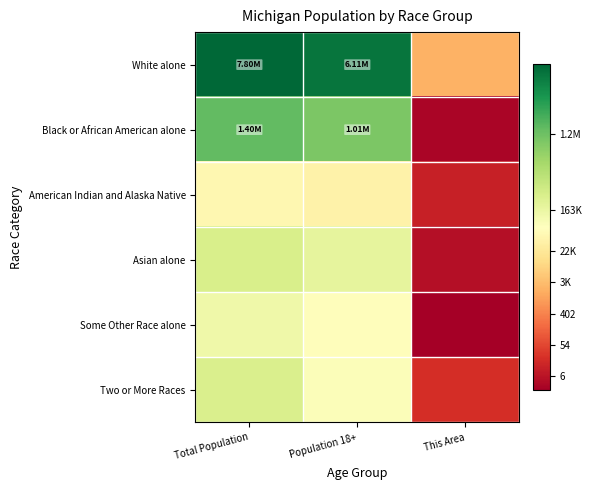

At how many categories does at least one series exceed 15?

2